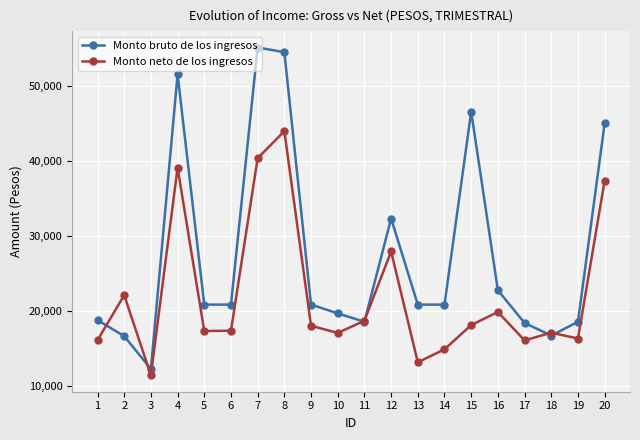

What is the difference between the highest and lowest values at 6?

3474